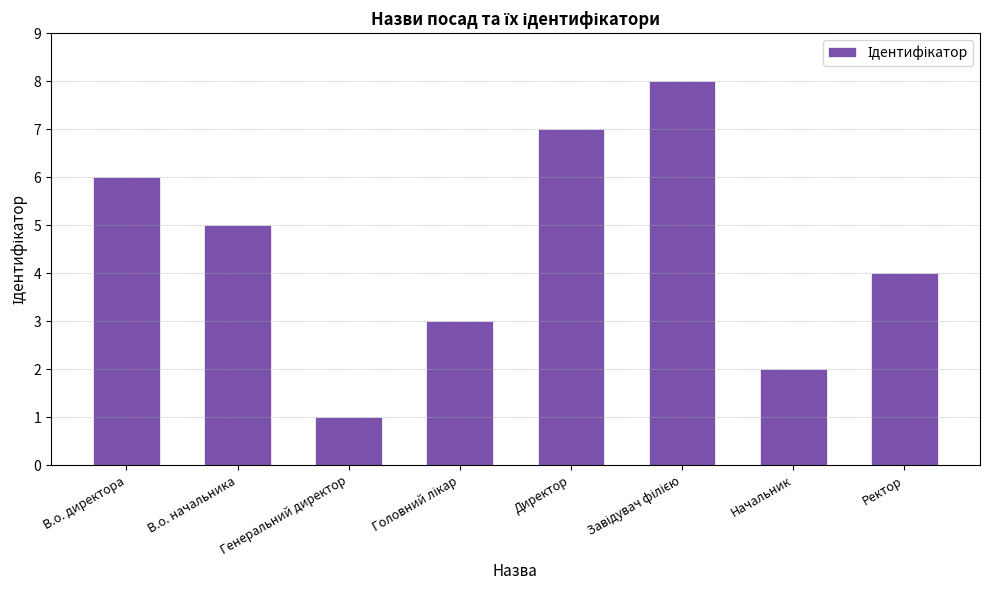

What is the difference between the second highest and second lowest values?

5